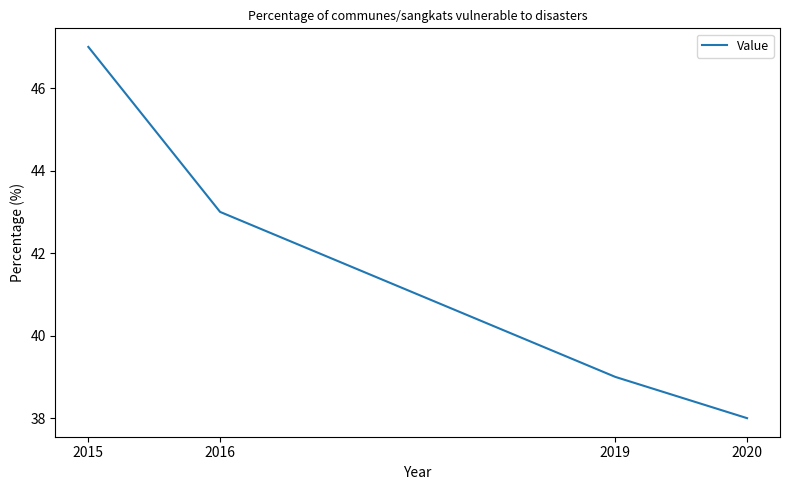

What is the change in value from 2019 to 2020?

-1